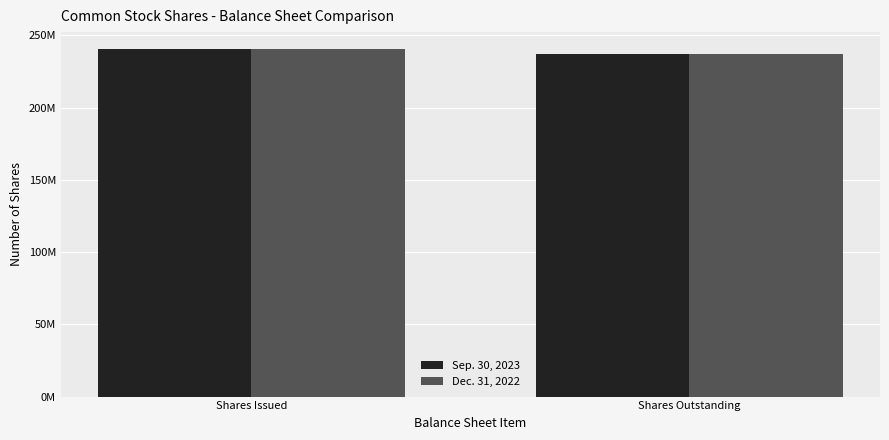

At which category is the sum across all series the highest?

Shares Issued